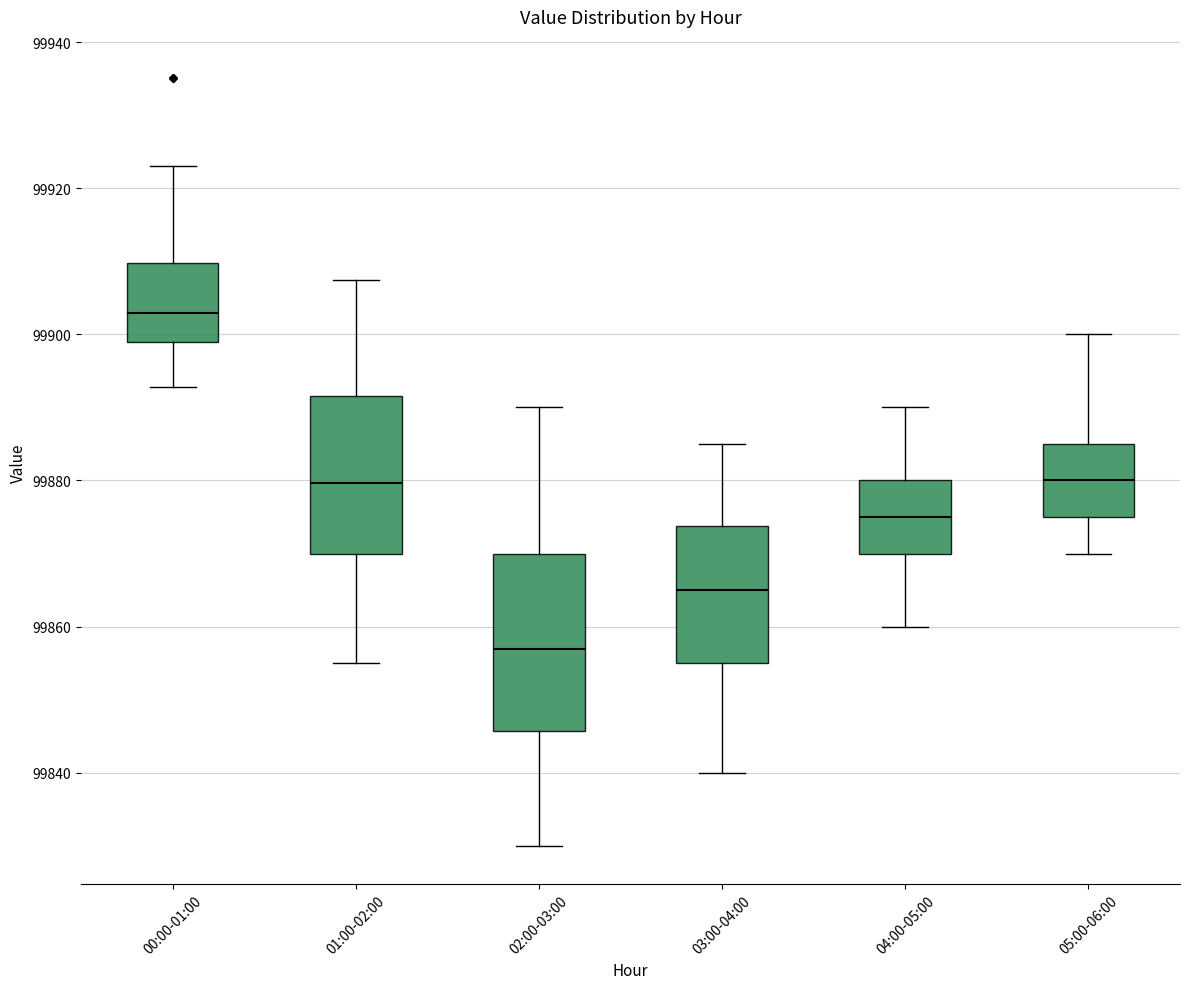

Where does the median line of the box for 03:00-04:00 sit on the y-axis? The values are not printed on the chart, so give them approximately, as read against the axis.

99866